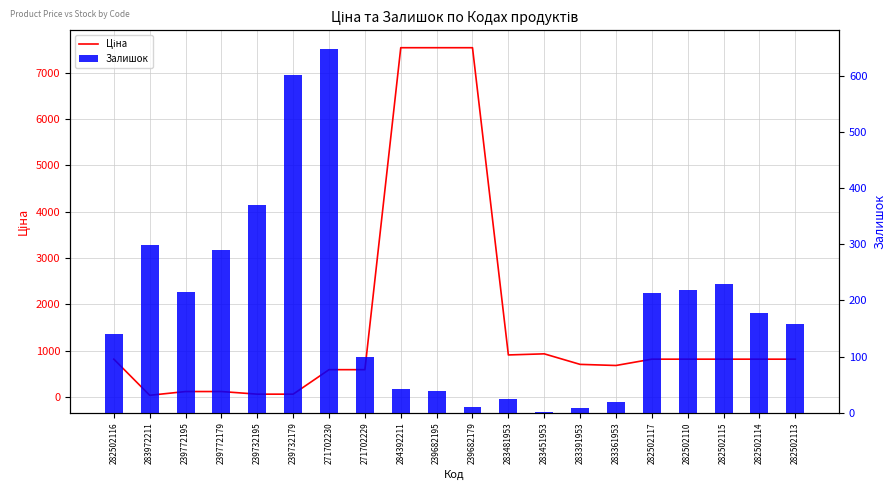

How many groups of bars are there?

20